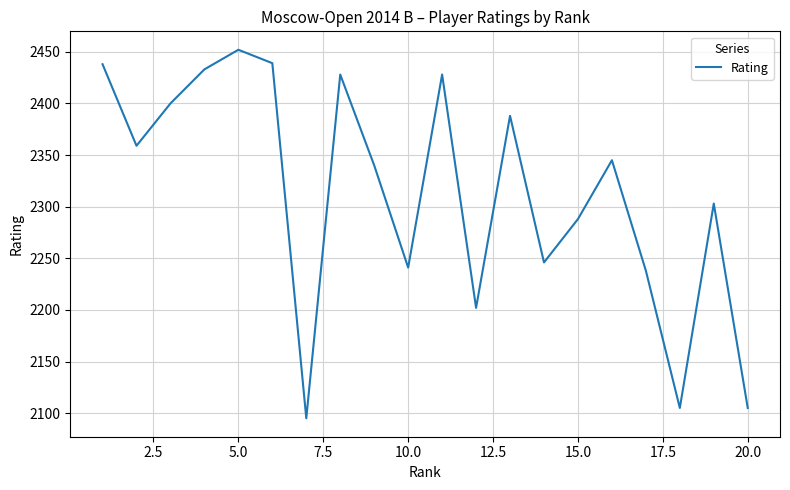

What is the minimum value shown in the chart?

2095